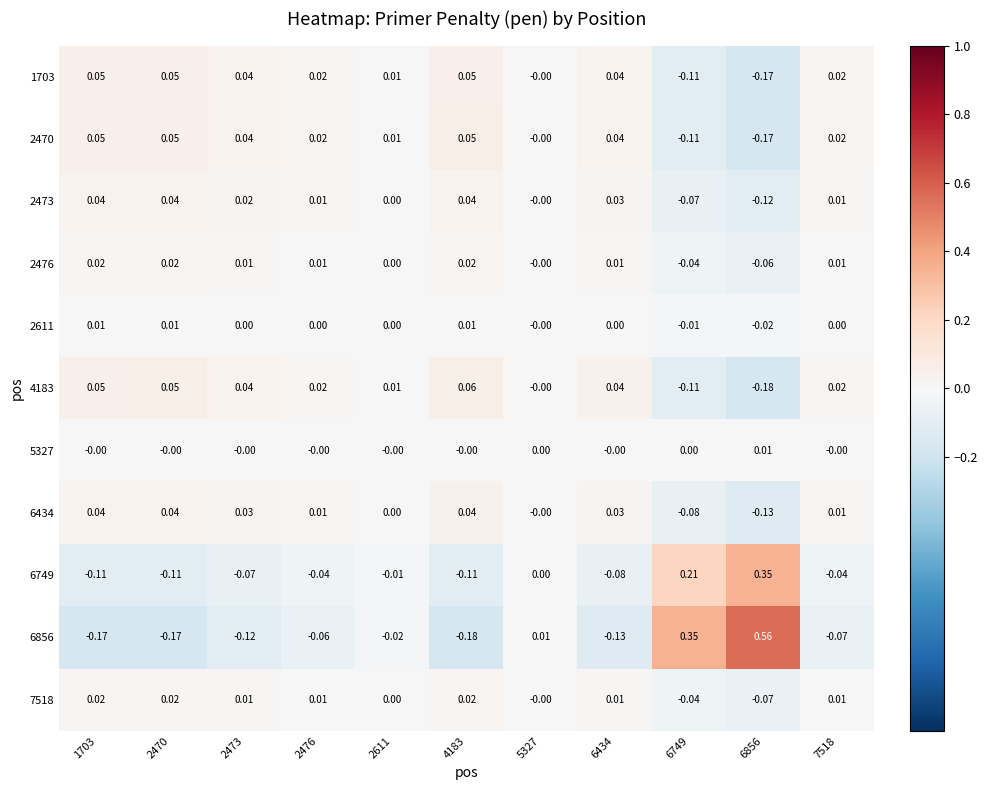

How many distinct data groups are displayed?

11